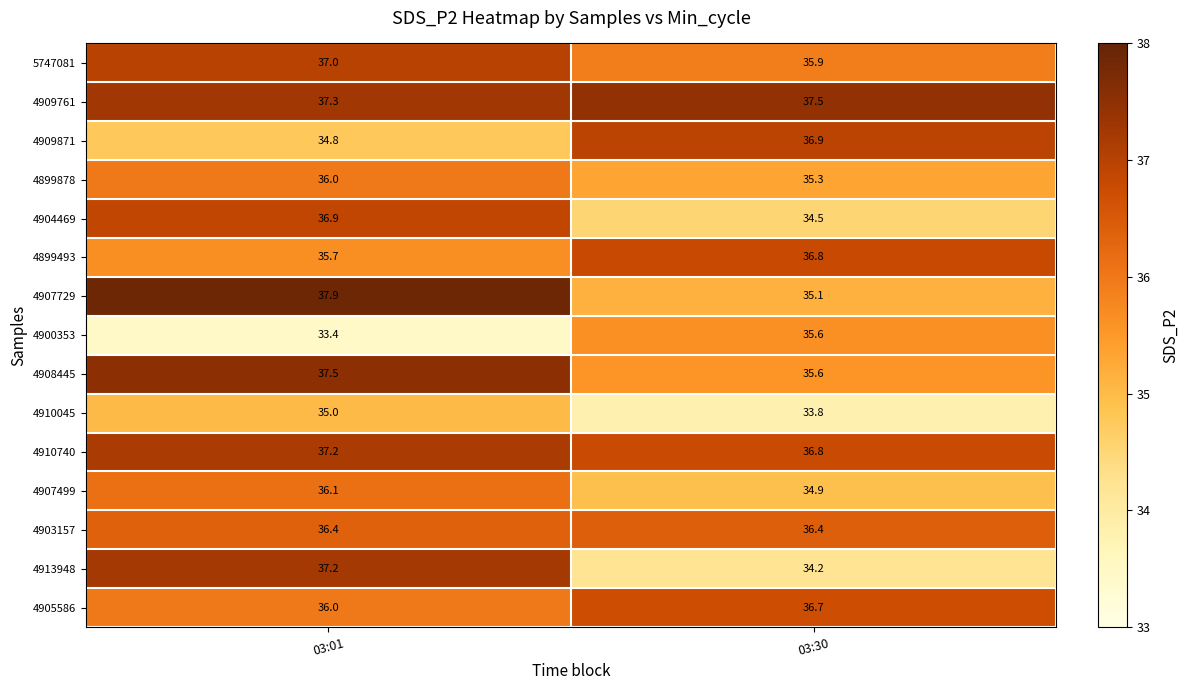

Reading left to right, what are all the values shown in this chart?

5747081: 37.0	35.9
4909761: 37.3	37.5
4909871: 34.8	36.9
4899878: 36.0	35.3
4904469: 36.9	34.5
4899493: 35.7	36.8
4907729: 37.9	35.1
4900353: 33.4	35.6
4908445: 37.5	35.6
4910045: 35.0	33.8
4910740: 37.2	36.8
4907499: 36.1	34.9
4903157: 36.4	36.4
4913948: 37.2	34.2
4905586: 36.0	36.7